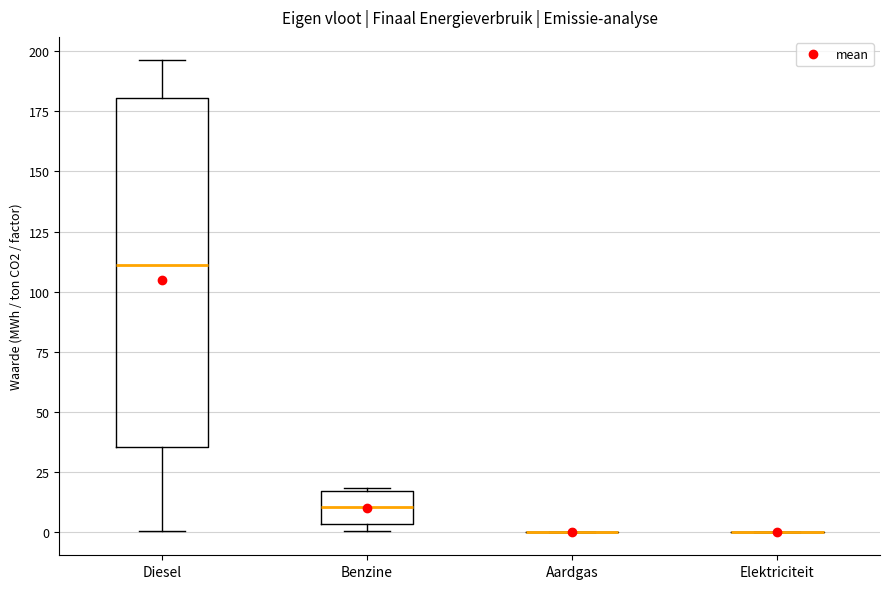

Reading left to right, read every box against the y-axis: the position of its median line, the range the box covers, and the ends of its whiskers. The values are not printed on the chart, so give them approximately, as read against the axis.

Diesel: median 110, box 35 to 180, whiskers 0 to 195
Benzine: median 10, box 5 to 15, whiskers 0 to 20
Aardgas: box collapsed to a line at 0, whiskers 0 to 0
Elektriciteit: box collapsed to a line at 0, whiskers 0 to 0